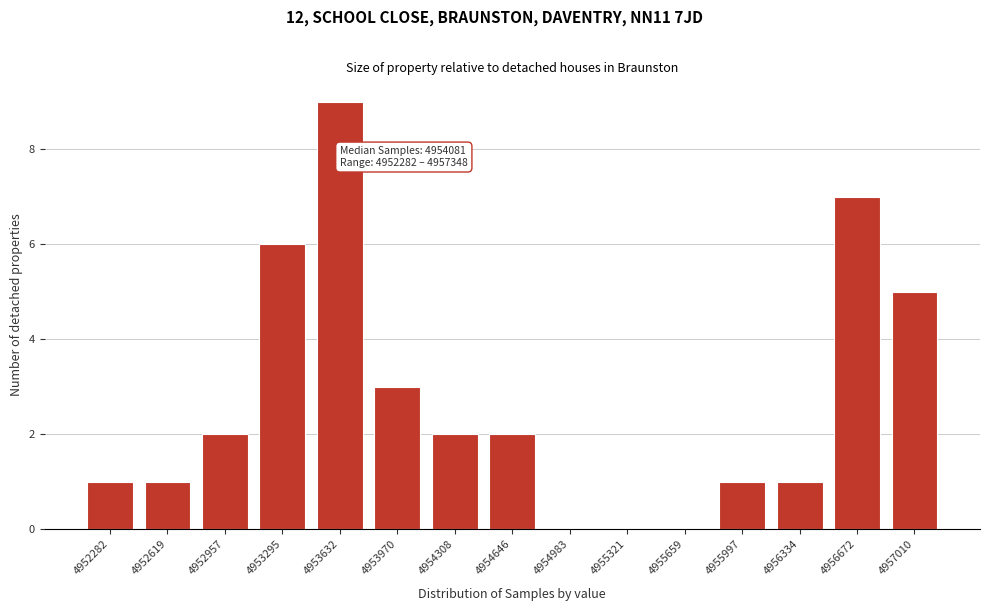

Reading left to right, list all the values displayed in this chart.

4952282=1	4952619=1	4952957=2	4953295=6	4953632=9	4953970=3	4954308=2	4954646=2	4954983=0	4955321=0	4955659=0	4955997=1	4956334=1	4956672=7	4957010=5